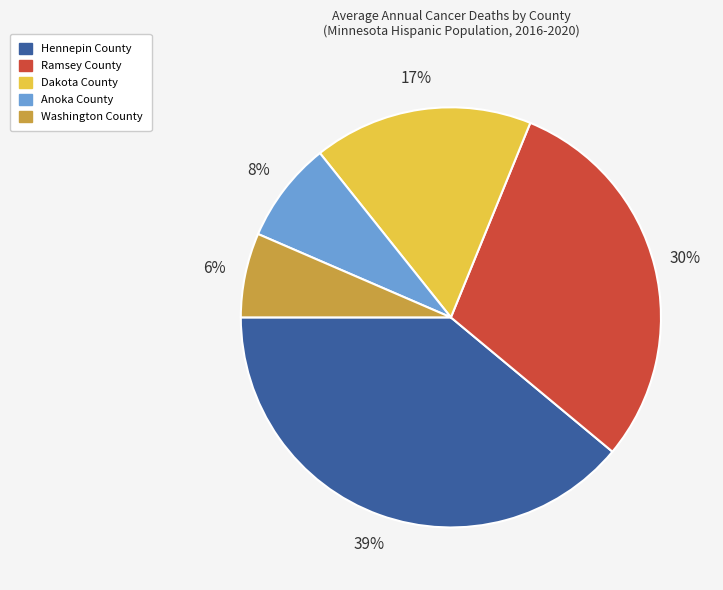

Which category has the biggest portion of the pie?

Hennepin County